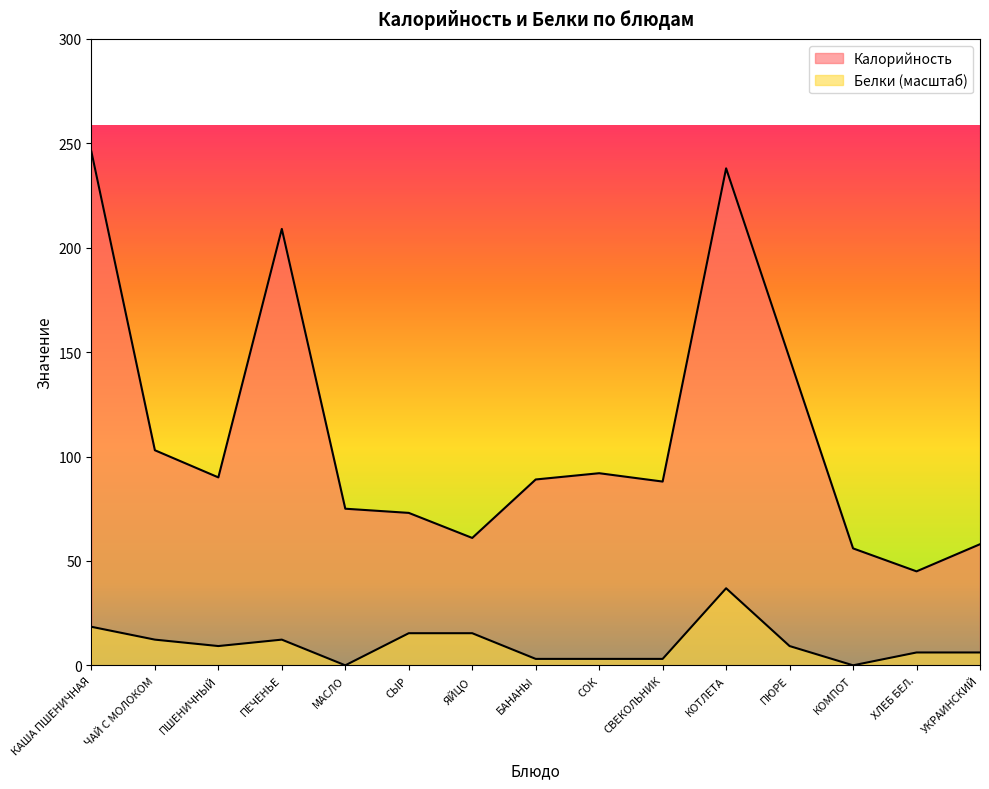

Which series has the largest range (max minus min)?

Калорийность